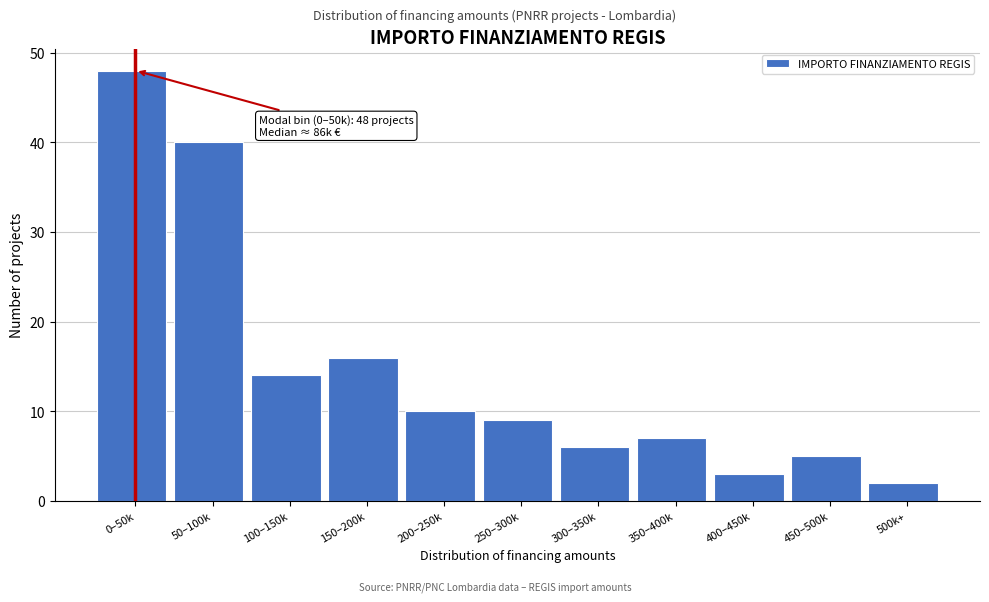

Reading right to left, list all the values displayed in this chart.

2	5	3	7	6	9	10	16	14	40	48